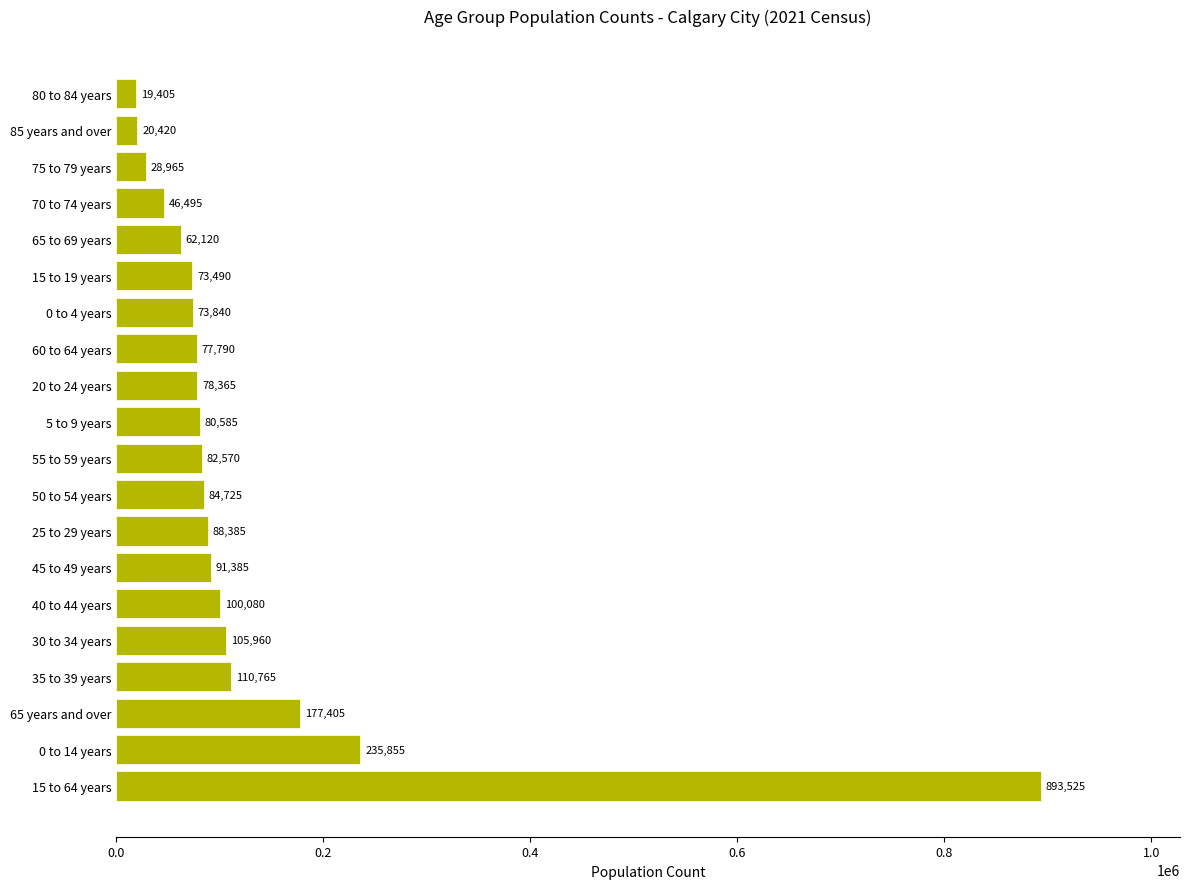

Reading bottom to top, extract all data points from this chart.

893525	235855	177405	110765	105960	100080	91385	88385	84725	82570	80585	78365	77790	73840	73490	62120	46495	28965	20420	19405